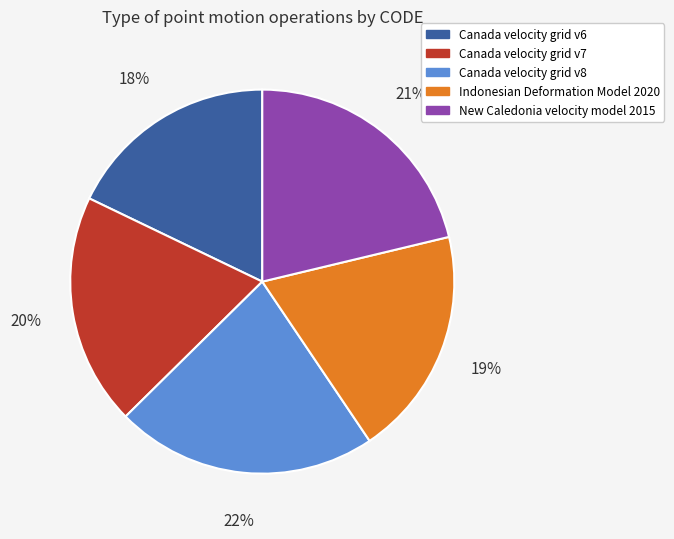

To the nearest percent, what portion does Canada velocity grid v8 represent?

22%